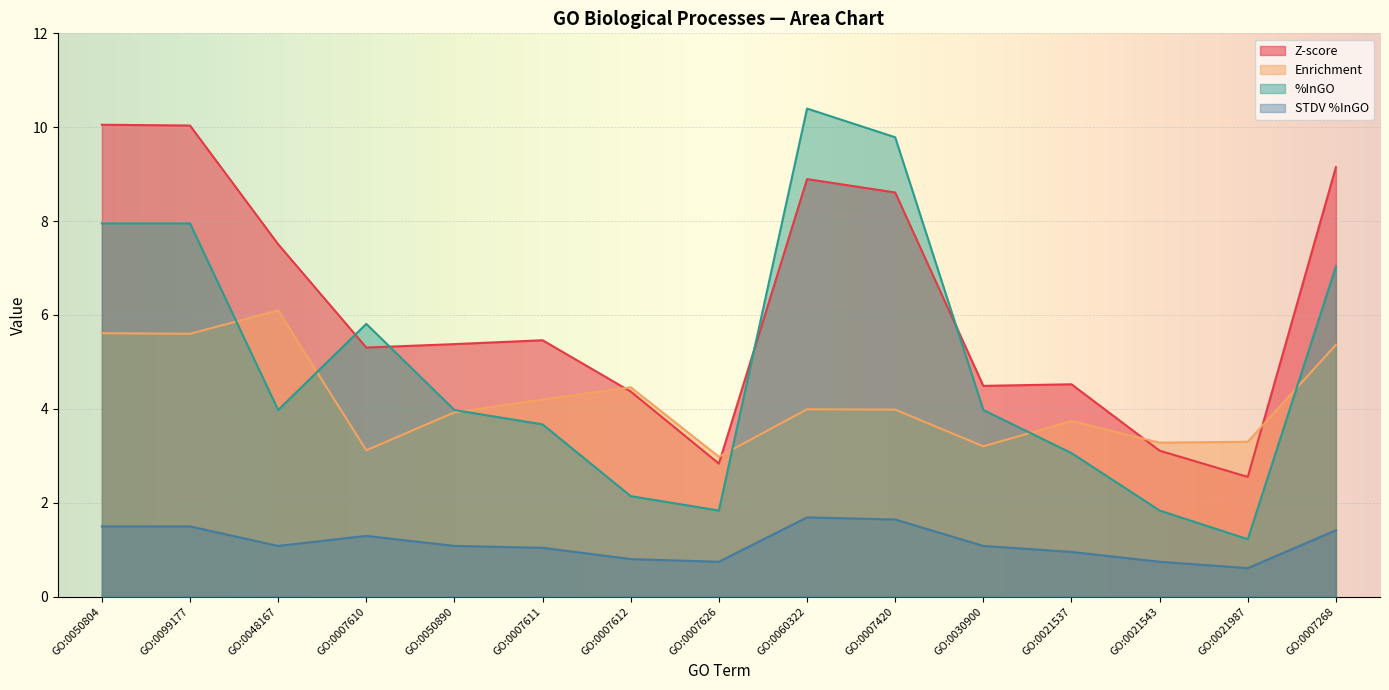

True or false: STDV %InGO and %InGO intersect in this chart.

False